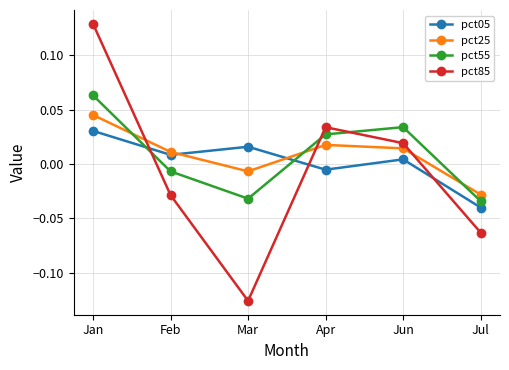

Is it true that pct05 equals -0.1 at Jul?

False